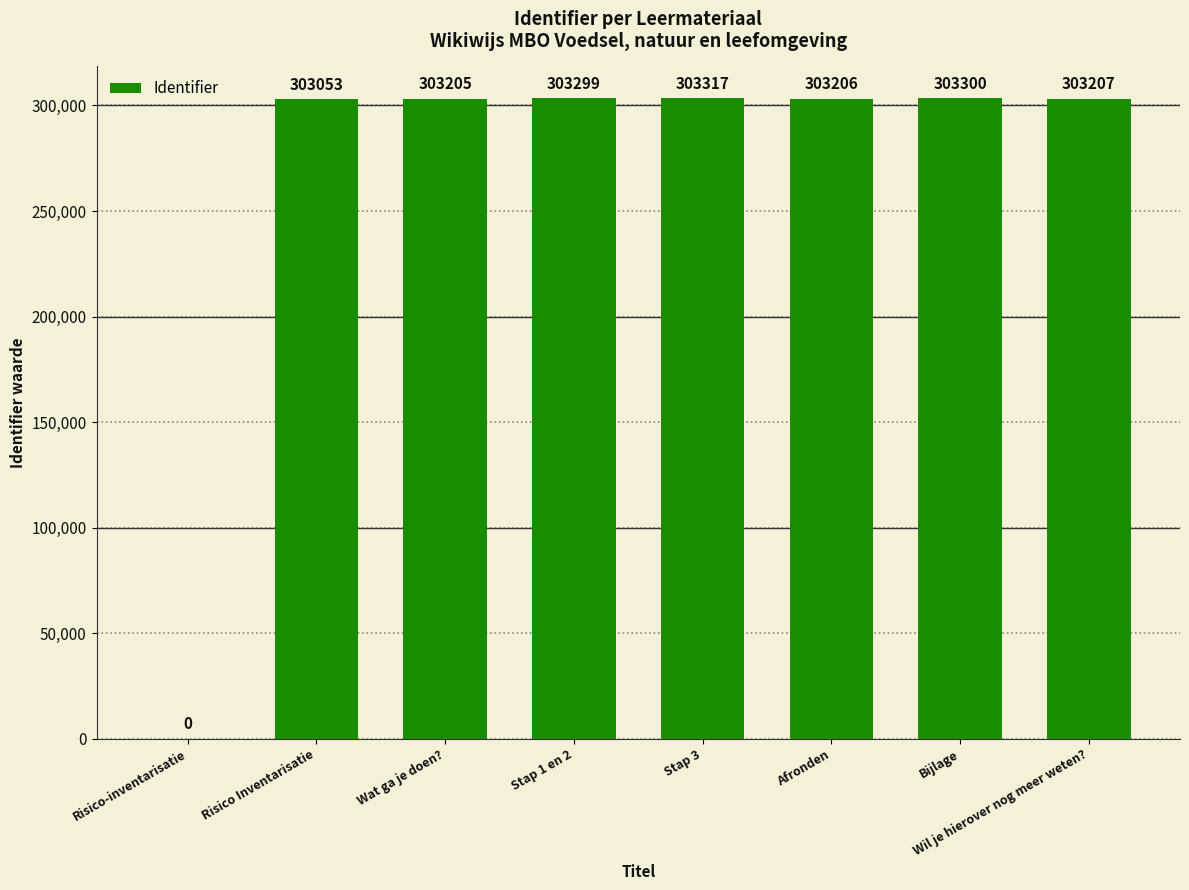

What is the approximate value at Afronden?

303206